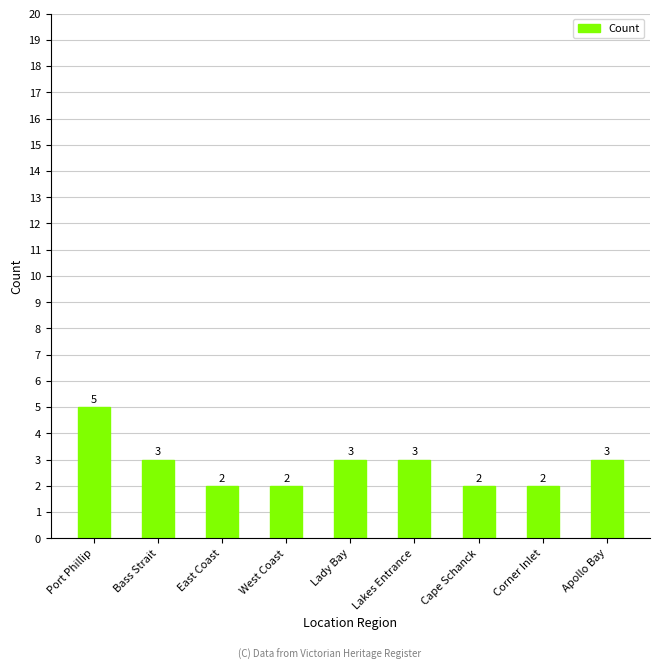

Reading left to right, transcribe all the data shown in this chart.

Port Phillip=5	Bass Strait=3	East Coast=2	West Coast=2	Lady Bay=3	Lakes Entrance=3	Cape Schanck=2	Corner Inlet=2	Apollo Bay=3